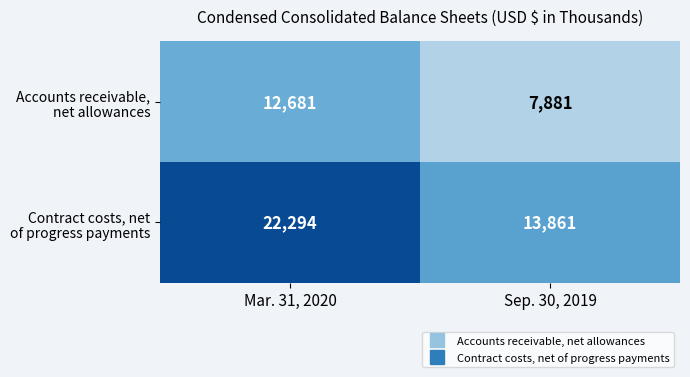

What is the spread (max minus min) of values at Mar. 31, 2020?

9613